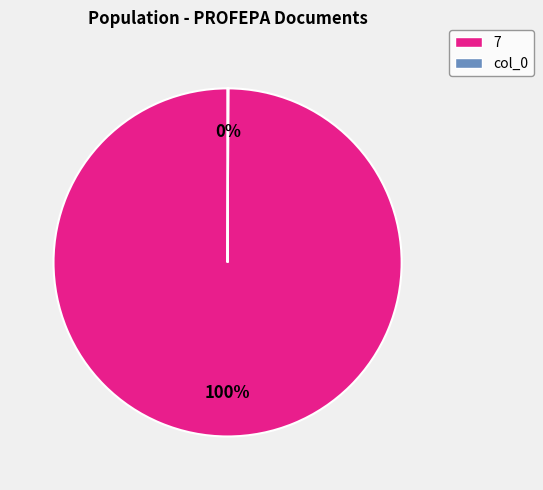

Is there any slice that represents more than half of the pie?

Yes